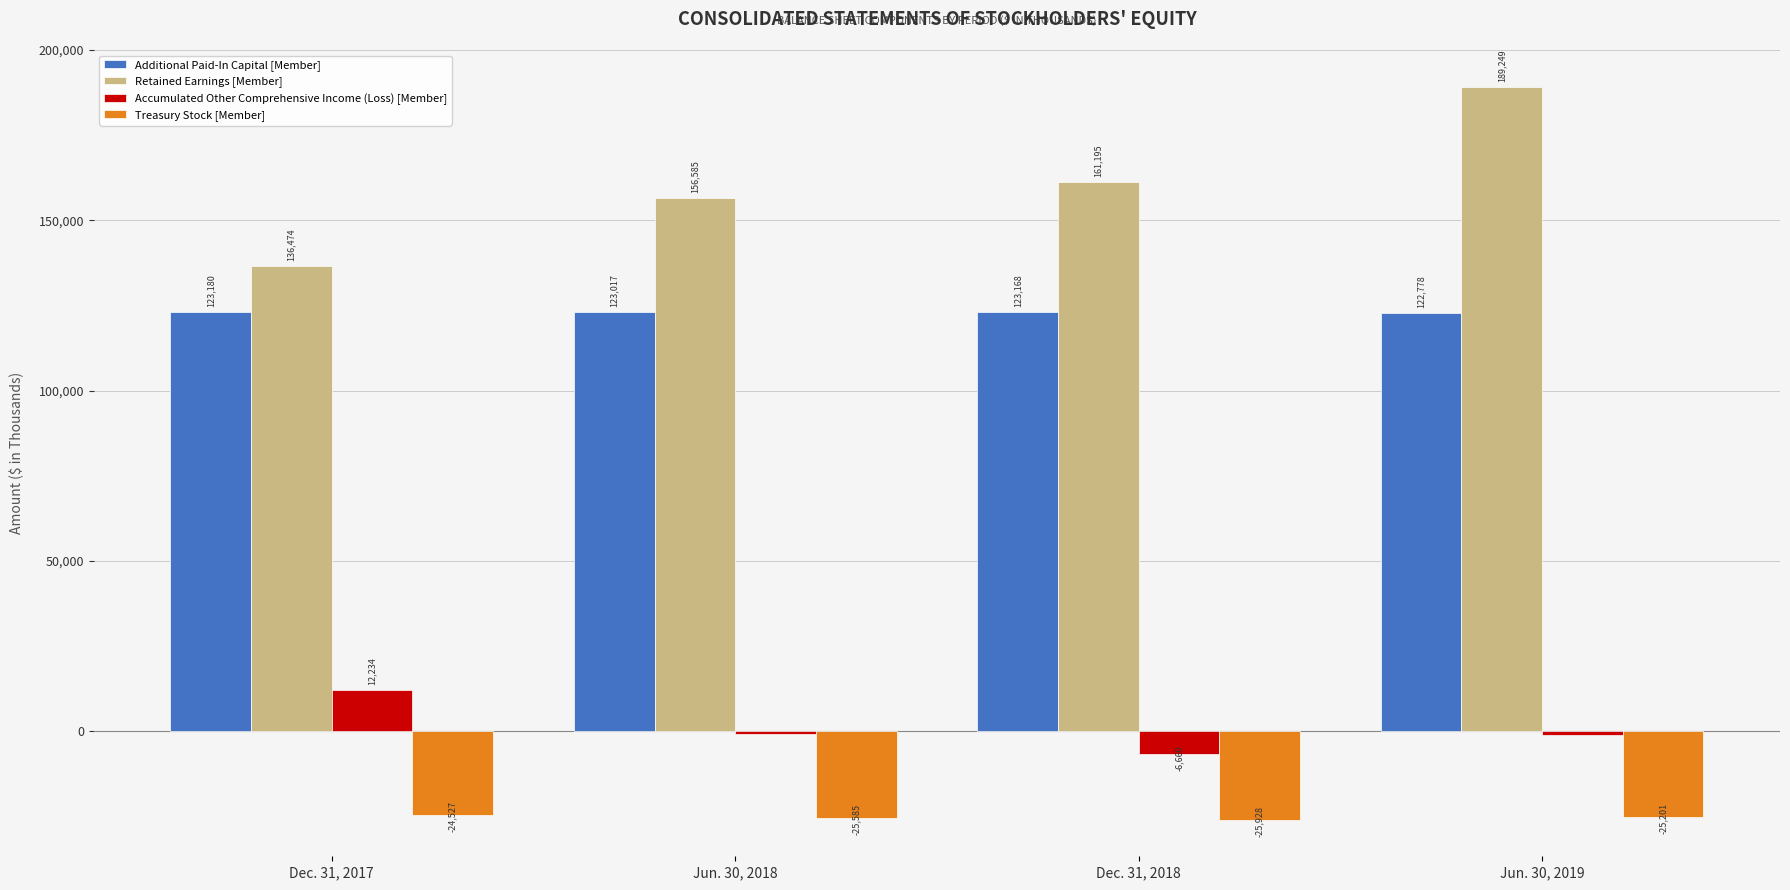

What is the total value across all series at Jun. 30, 2019?

285779